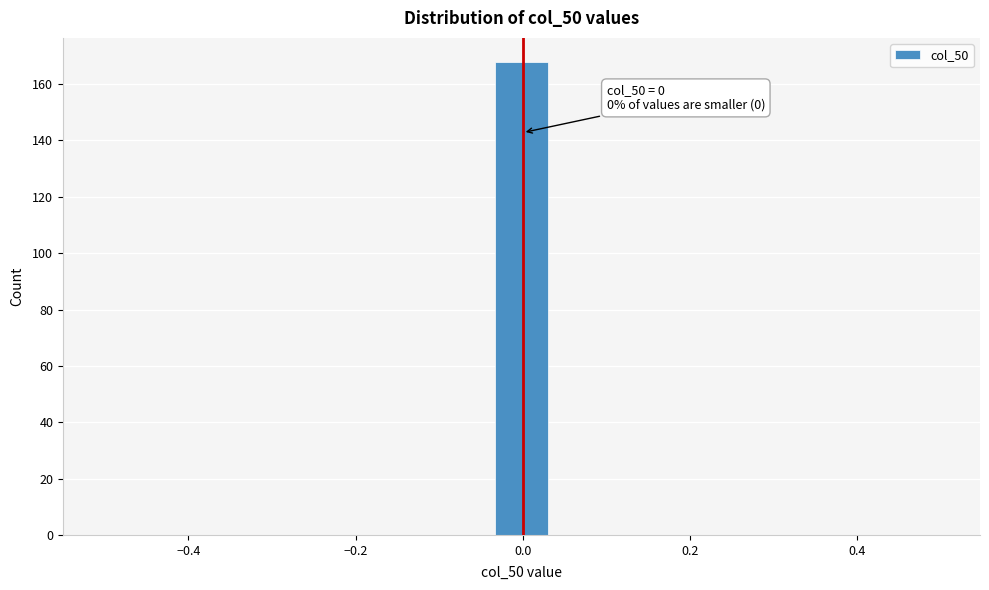

Read against the x-axis, roughly where is the centre of the tallest bar?

0.00